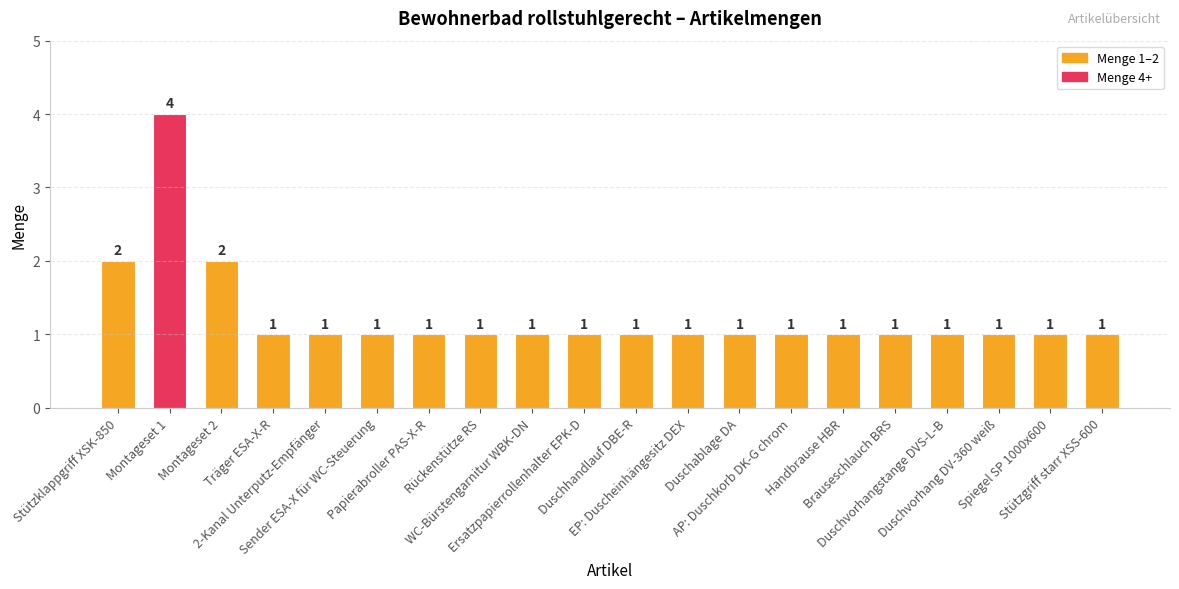

Reading left to right, extract all data points from this chart.

2	4	2	1	1	1	1	1	1	1	1	1	1	1	1	1	1	1	1	1